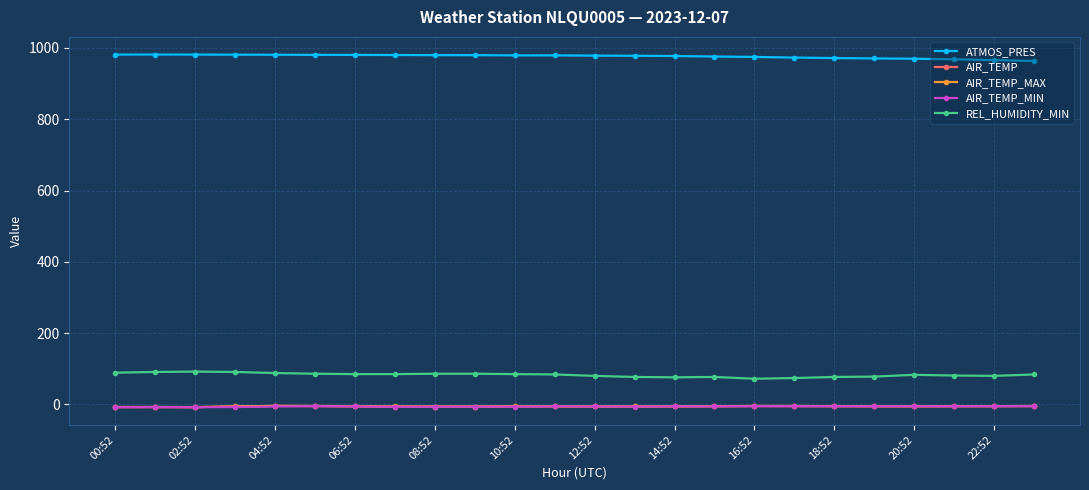

Which series has the largest total across all categories?

ATMOS_PRES